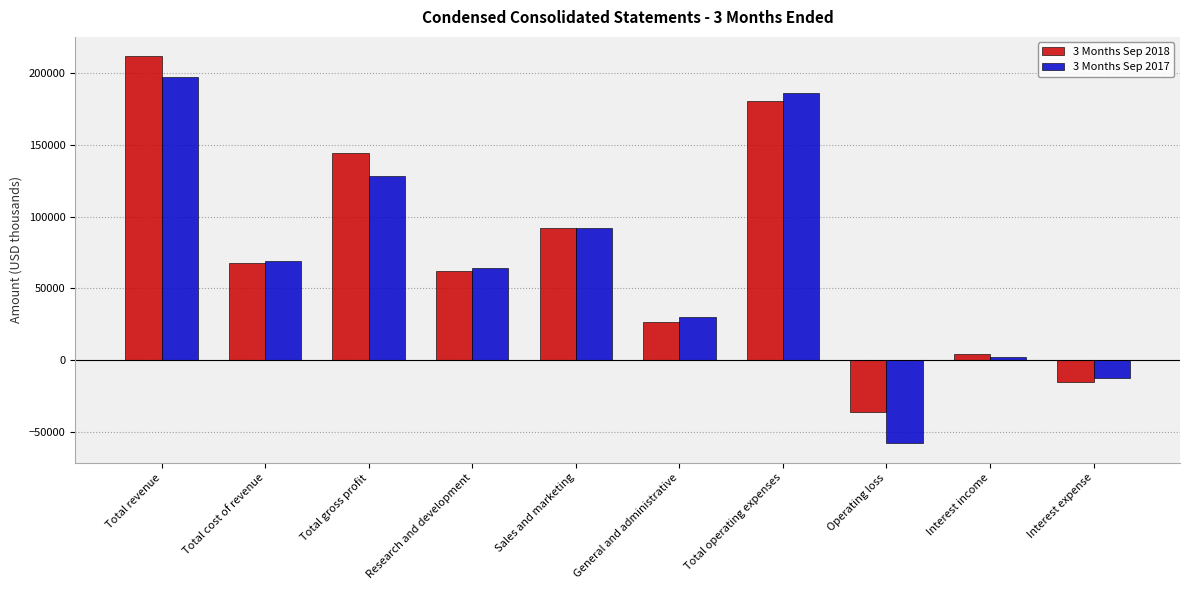

What is the value of the 3 Months Sep 2017 bar at the 4th from the left?

64316